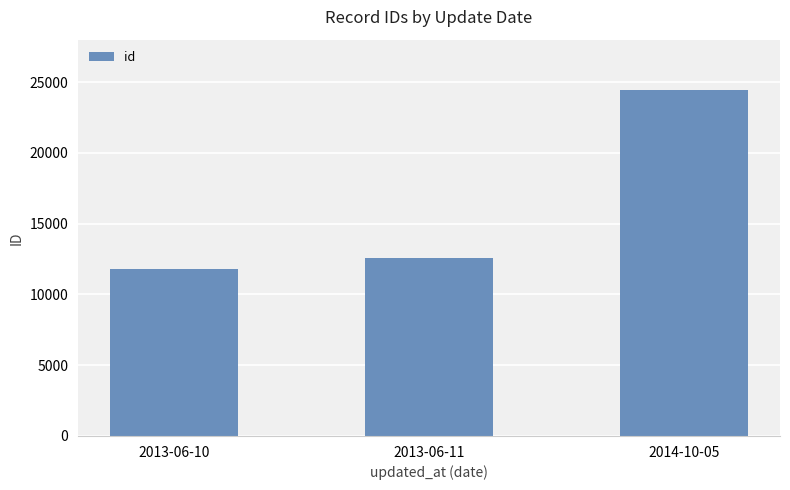

Reading left to right, extract all data points from this chart.

2013-06-10=11829	2013-06-11=12584	2014-10-05=24460